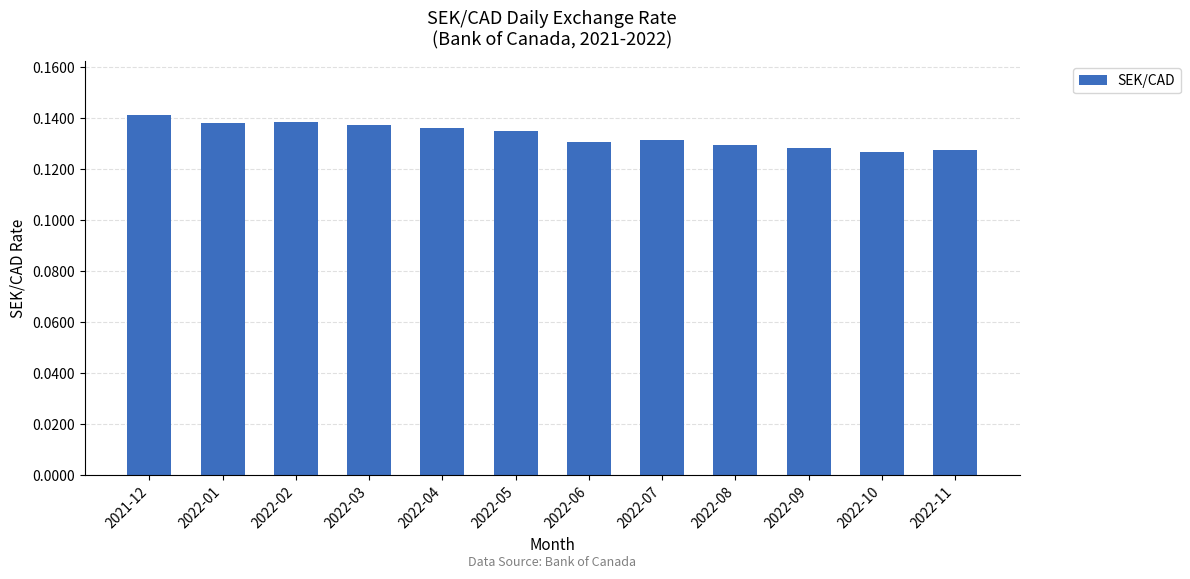

What is the sum of all values?

1.6